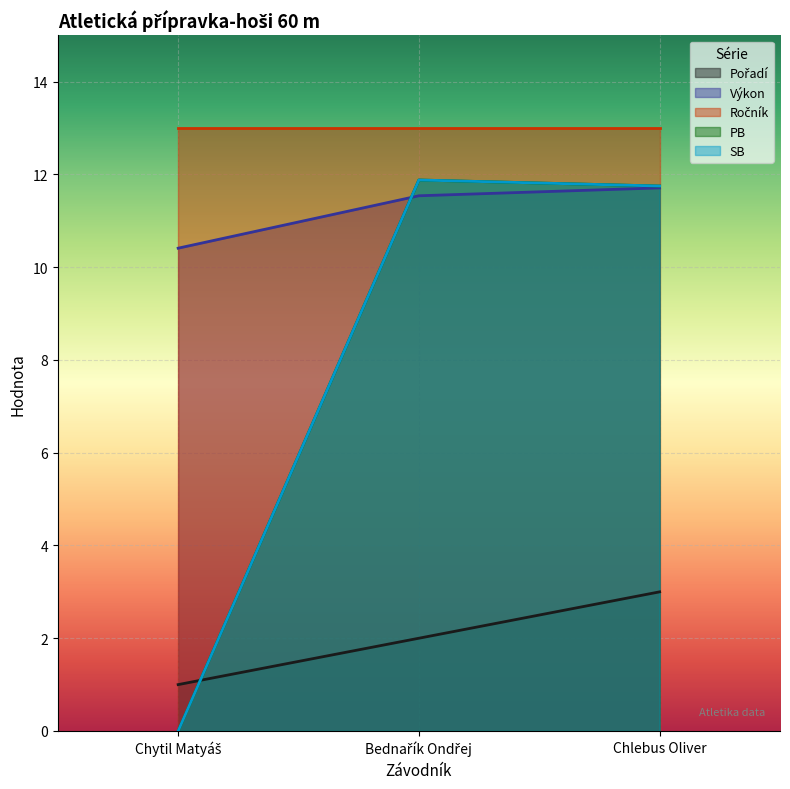

What is the label of the 1st point from the right?

Chlebus Oliver